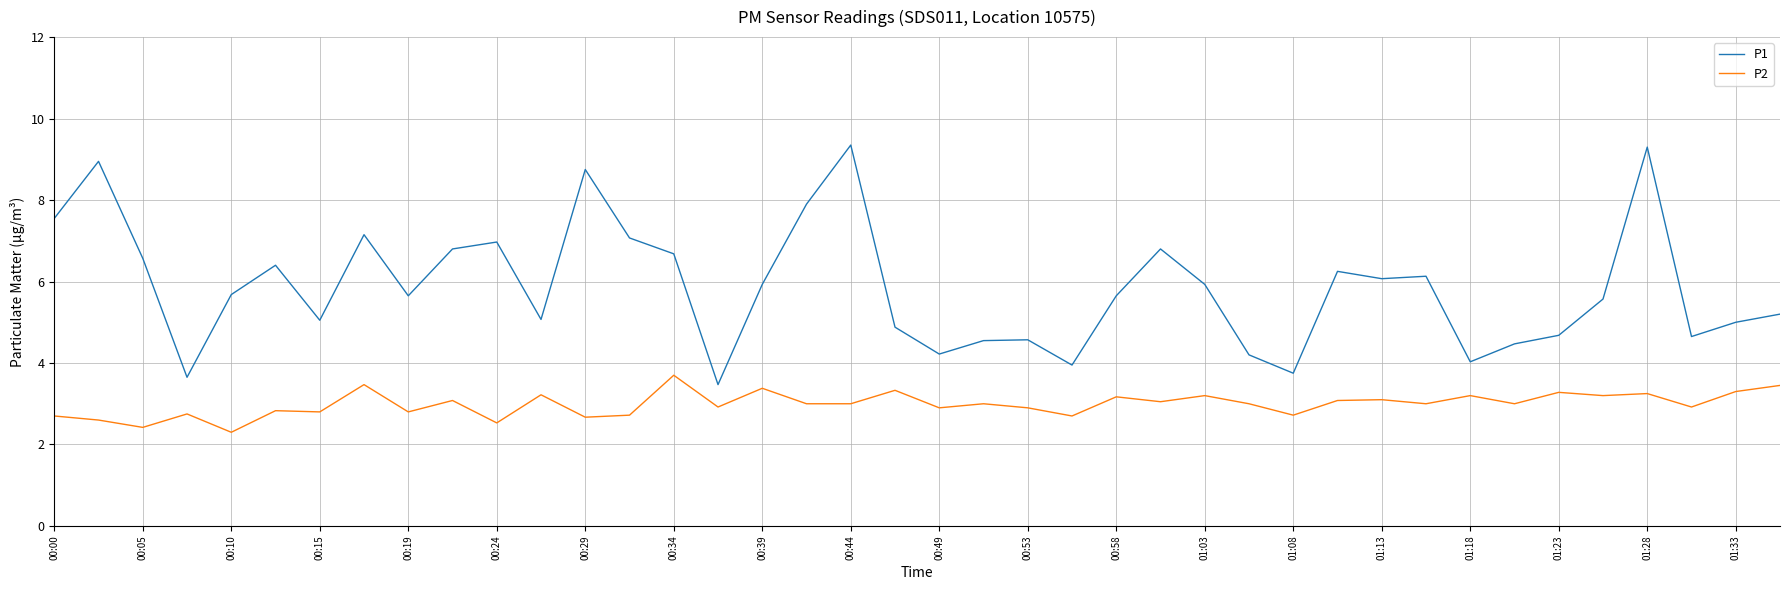

Rank the series by their maximum value, from lowest to highest.

P2, P1